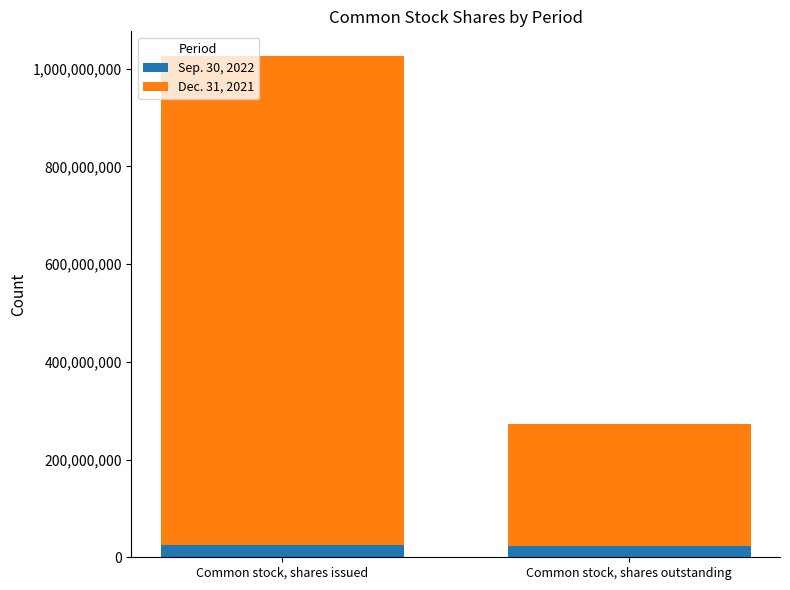

The value of Sep. 30, 2022 at Common stock, shares outstanding is 23294024. True or false?

True